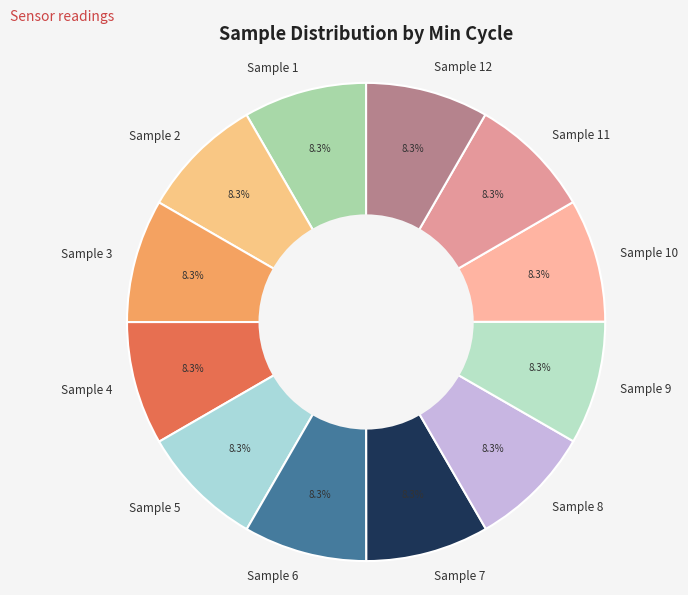

Does Sample 7 account for over 50% of the chart?

No